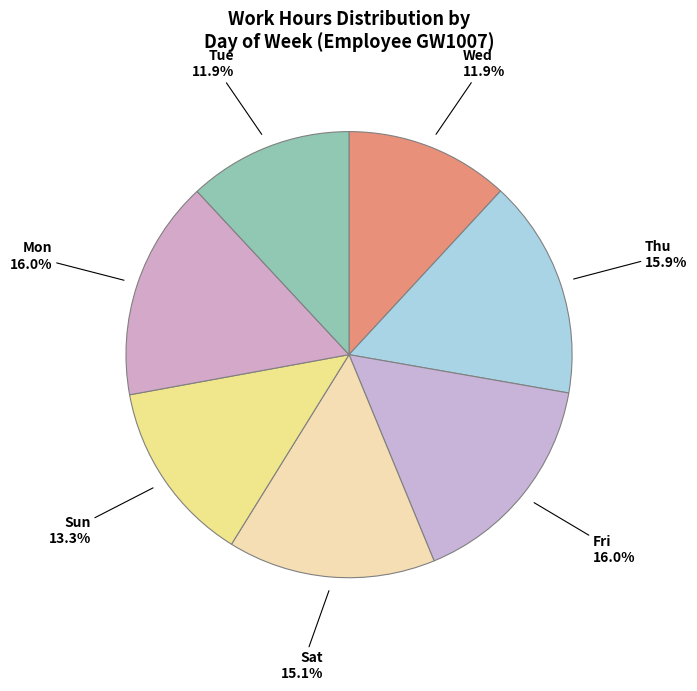

Is Fri the majority of the pie?

No